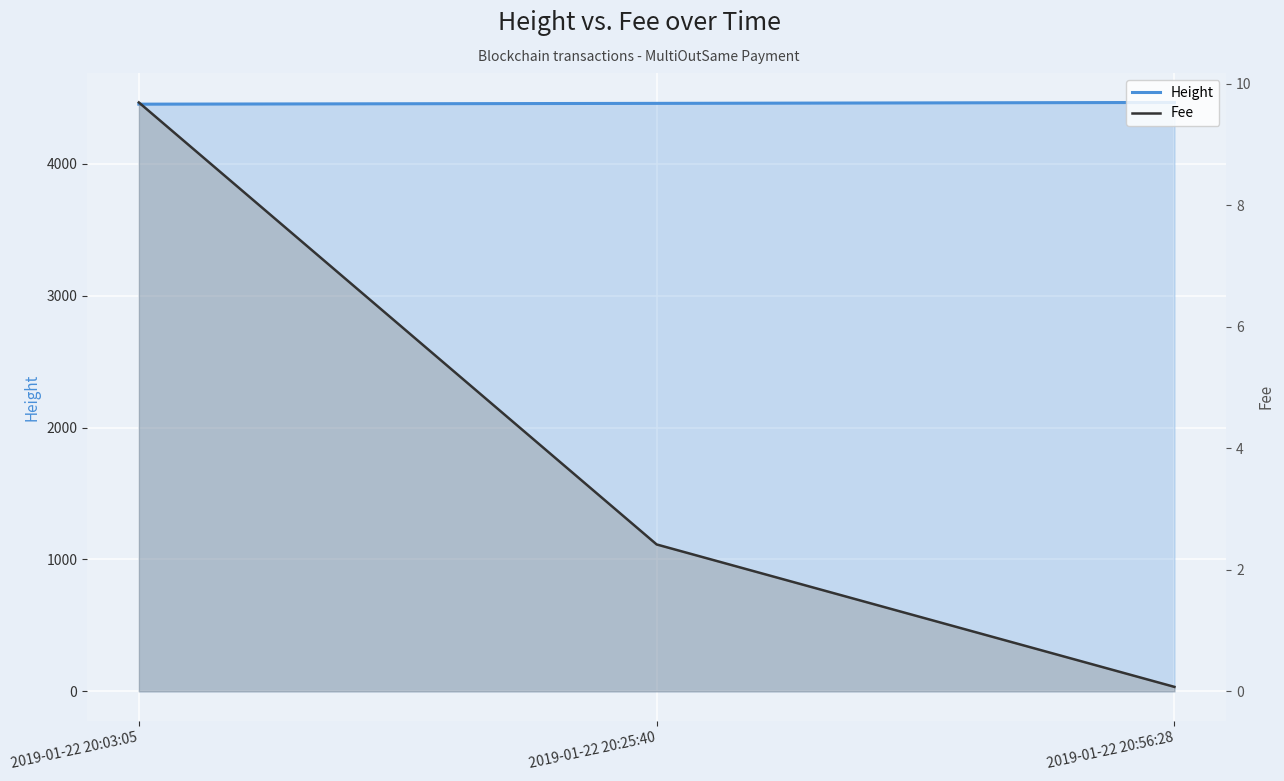

What is the label of the 3rd point from the right?

2019-01-22 20:03:05